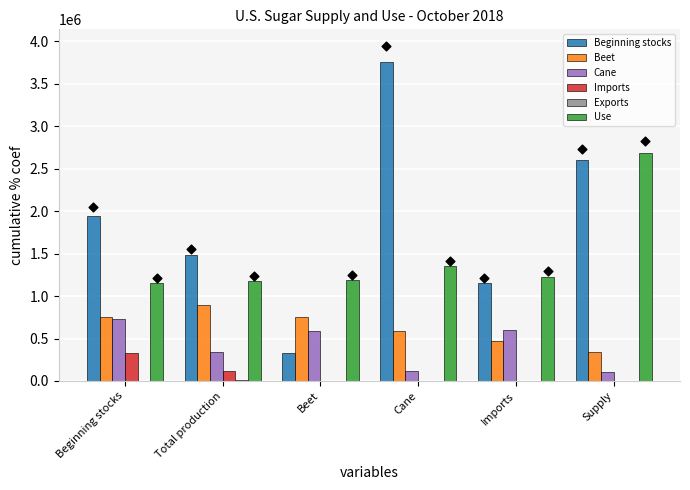

Which series contains the highest Y value?

Beginning stocks